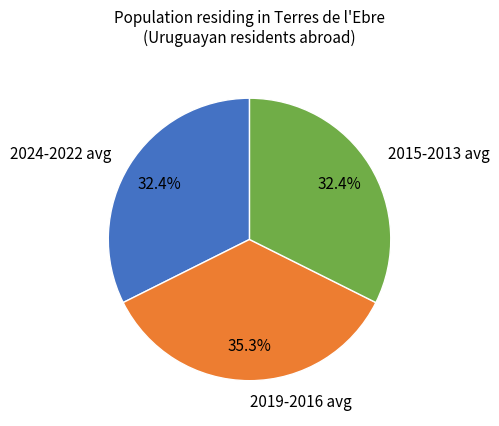

Does any single category account for the majority?

No